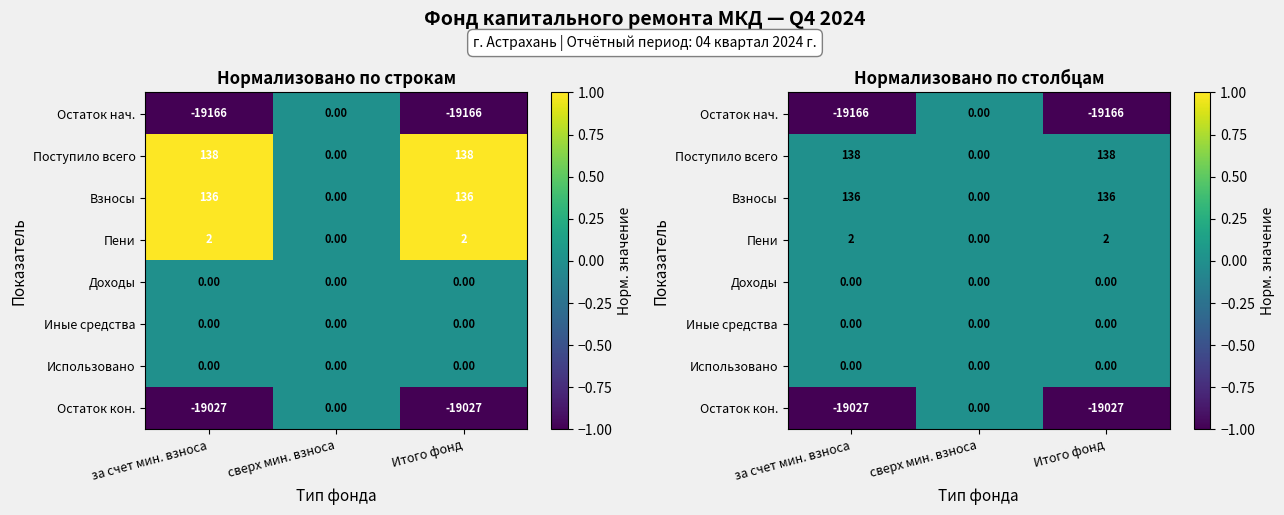

At which category is the sum across all series the highest?

сверх мин. взноса